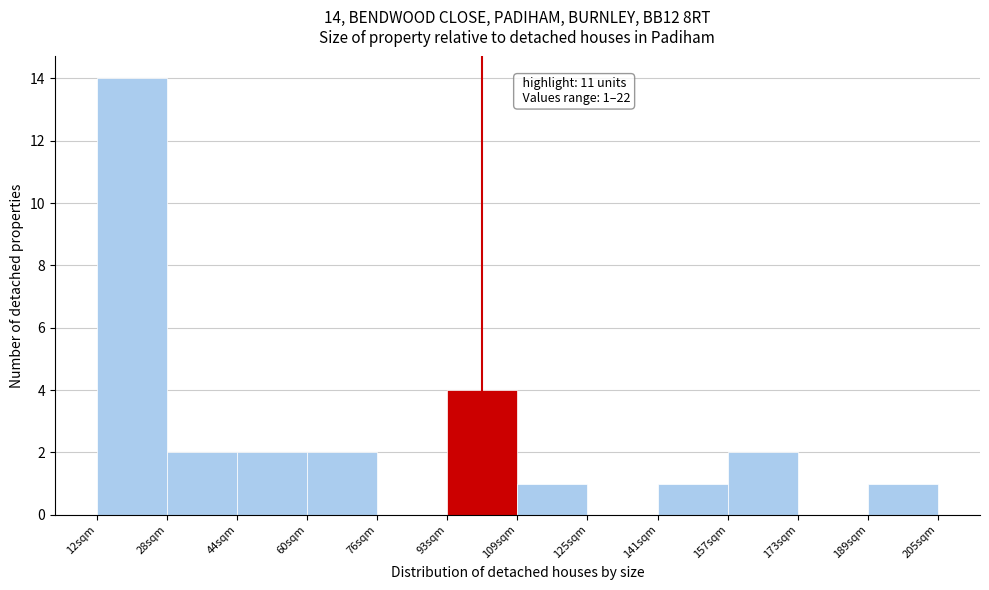

Reading left to right, extract all data points from this chart.

12sqm=14	28sqm=2	44sqm=2	60sqm=2	76sqm=0	93sqm=4	109sqm=1	125sqm=0	141sqm=1	157sqm=2	173sqm=0	189sqm=1